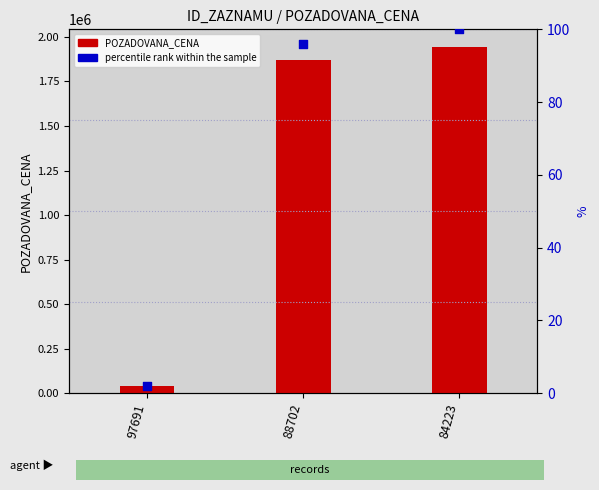

Is the value of POZADOVANA_CENA at 97691 greater than the value of percentile rank within the sample at 84223?

Yes